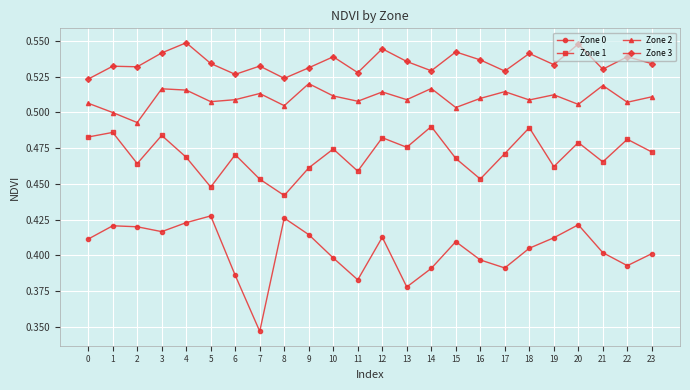

Where is the first local minimum for Zone 1?

2